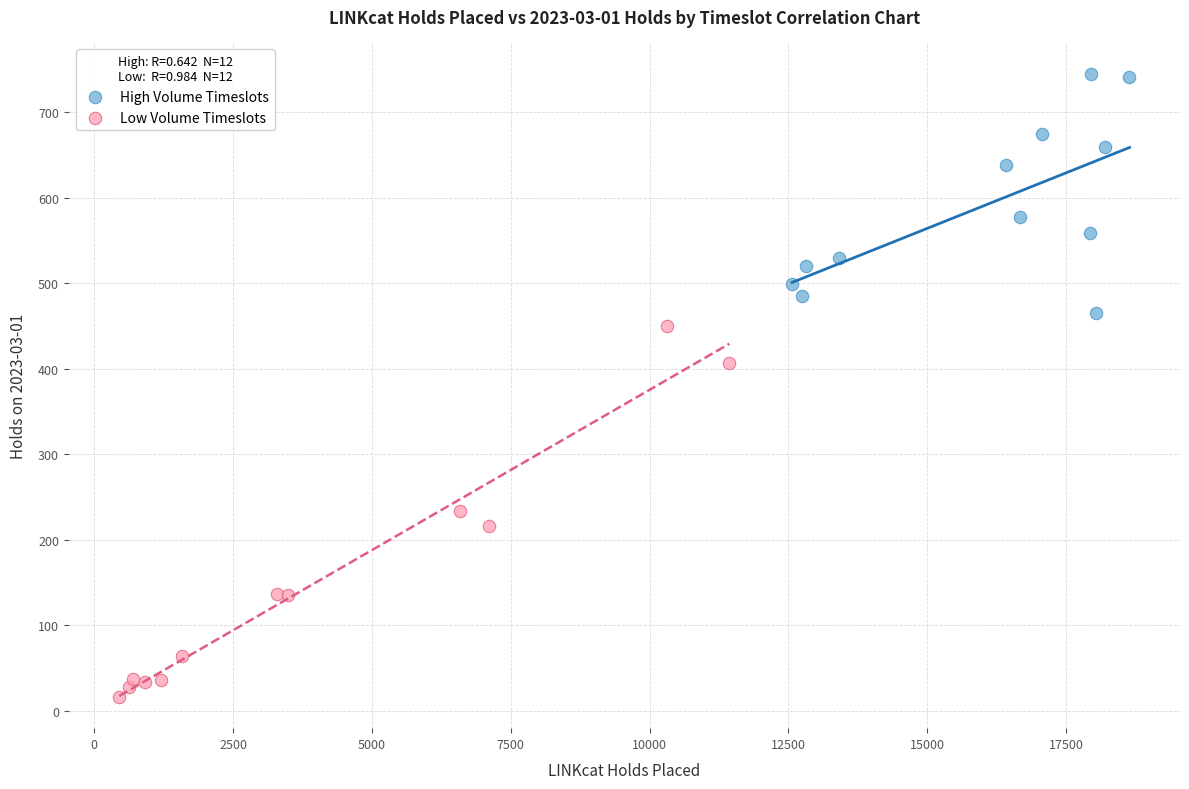

Which series reaches the maximum Y coordinate?

High Volume Timeslots